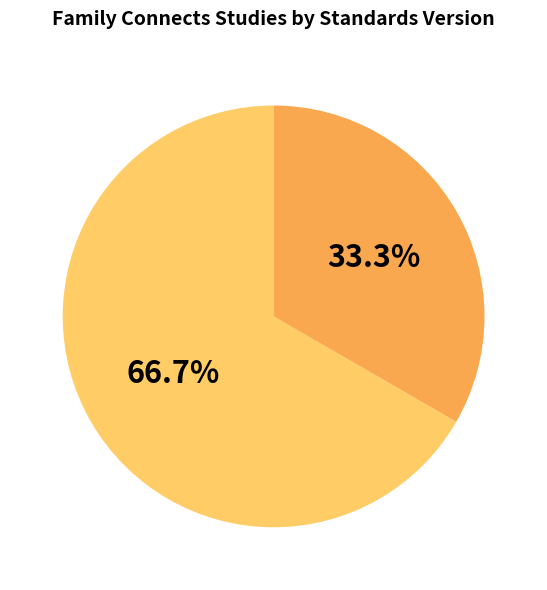

Is there a majority slice in this chart?

Yes